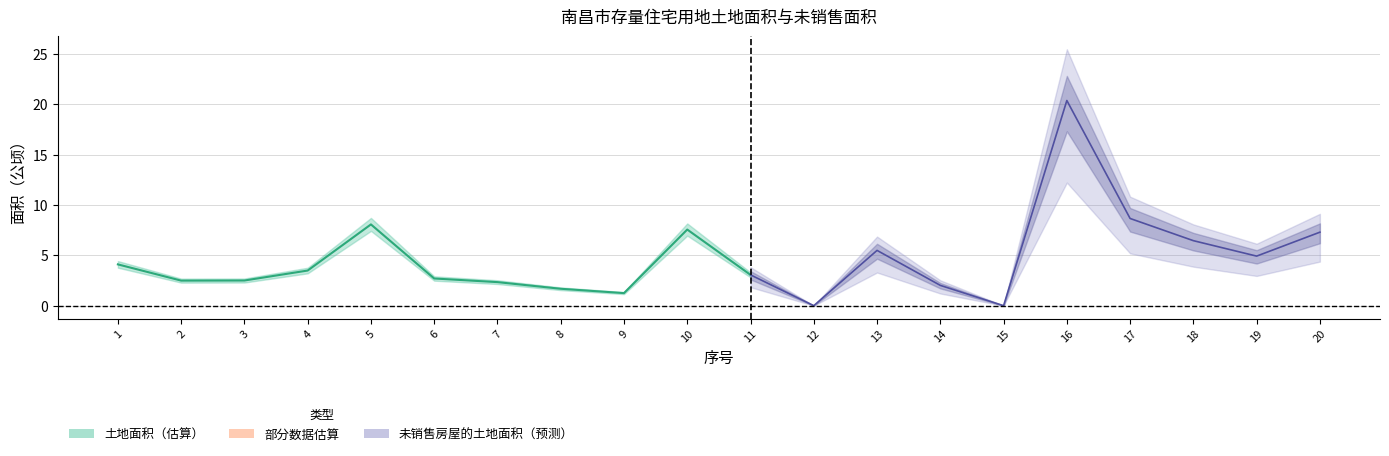

Does the chart display data point markers on the line(s)?

No